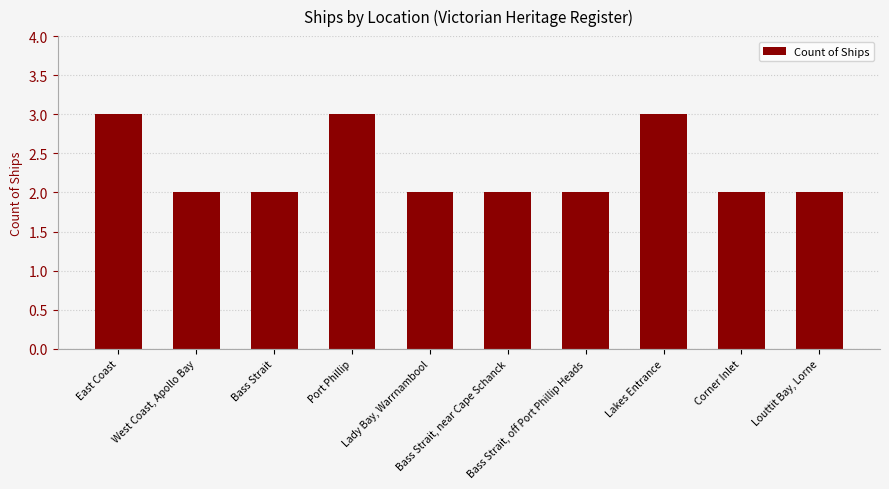

What is the average value?

2